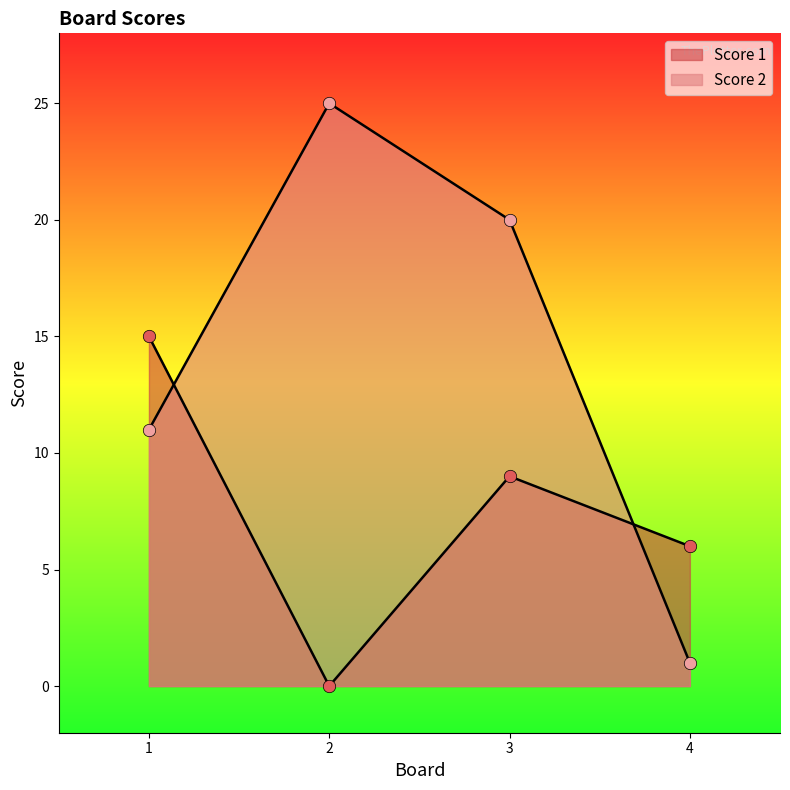

At how many categories does at least one series exceed 20?

1